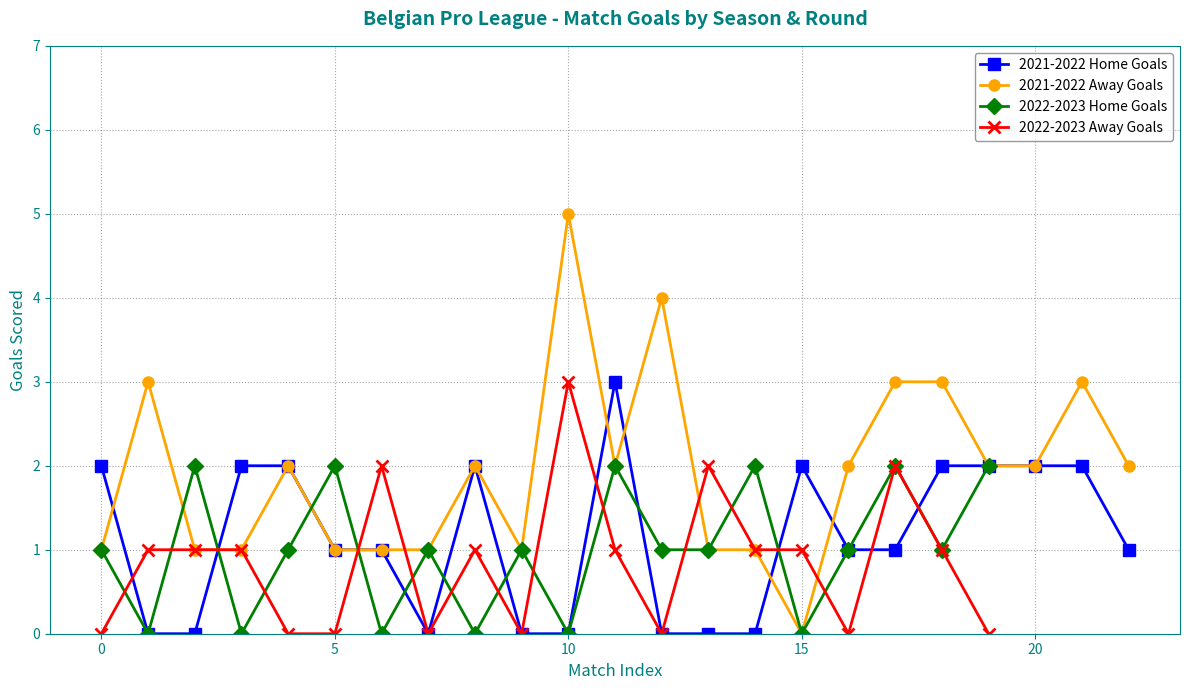

How many values in Away Goals are above zero?

22